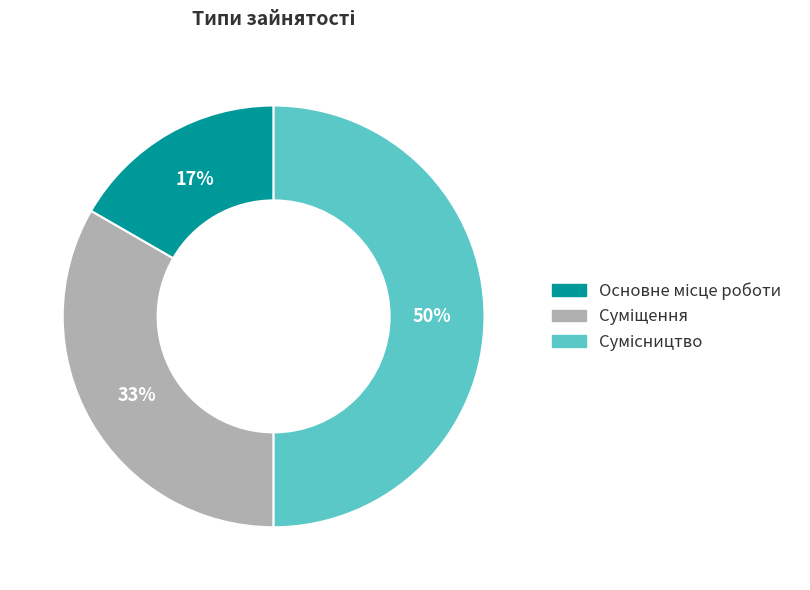

How many slices are in this pie chart?

3